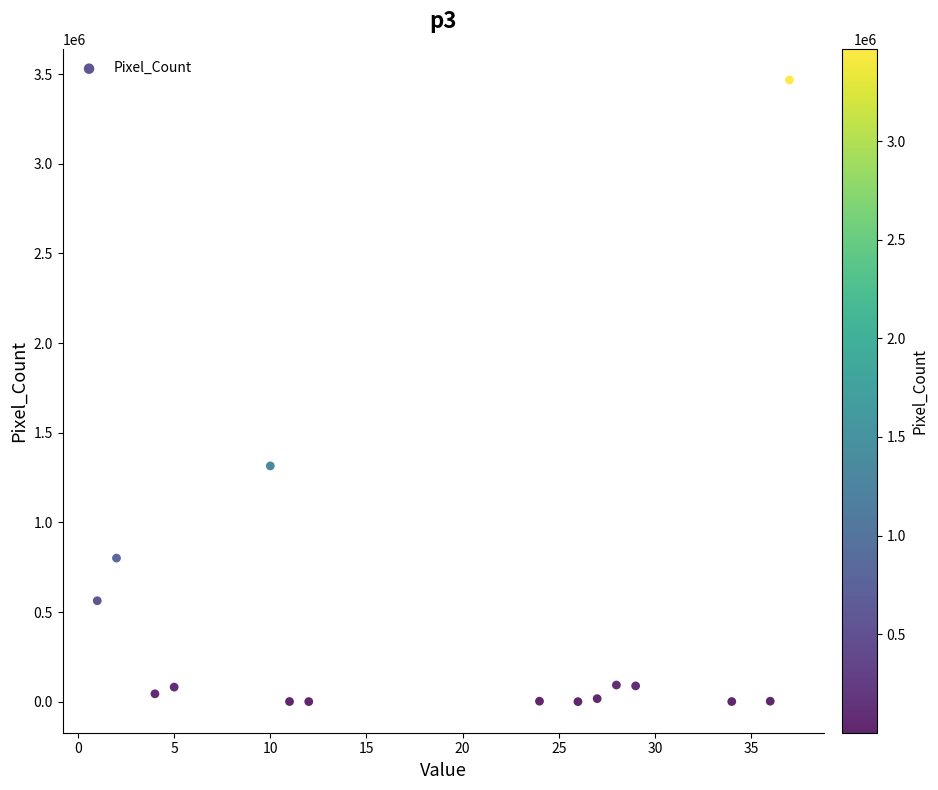

What Y value in the scatter plot is closest to 1734027?

1314943